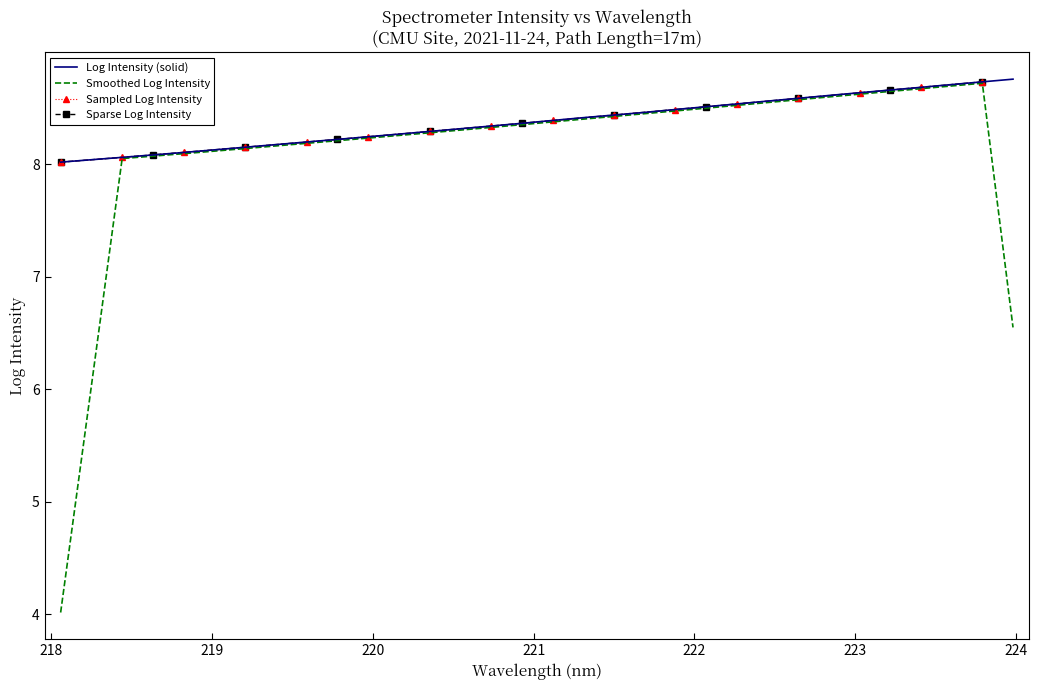

Rank the categories by value from highest to lowest.

223.9802, 223.7895, 223.5987, 223.408, 223.2172, 223.0264, 222.8355, 222.6447, 222.4538, 222.263, 222.0721, 221.8812, 221.6902, 221.4993, 221.3083, 221.1174, 220.9264, 220.7354, 220.5444, 220.3533, 220.1623, 219.9712, 219.7801, 219.589, 219.3979, 219.2067, 219.0156, 218.8244, 218.6332, 218.442, 218.2508, 218.0596